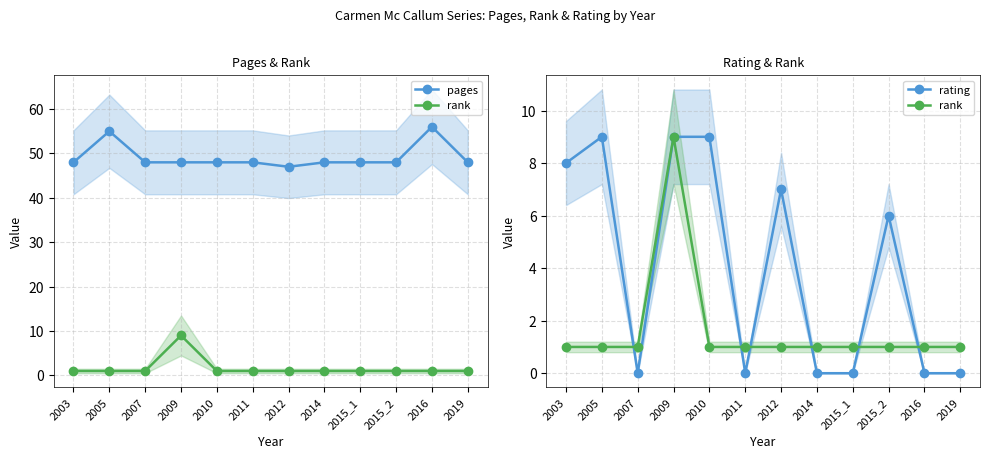

How many data points in rating are above 6?

5